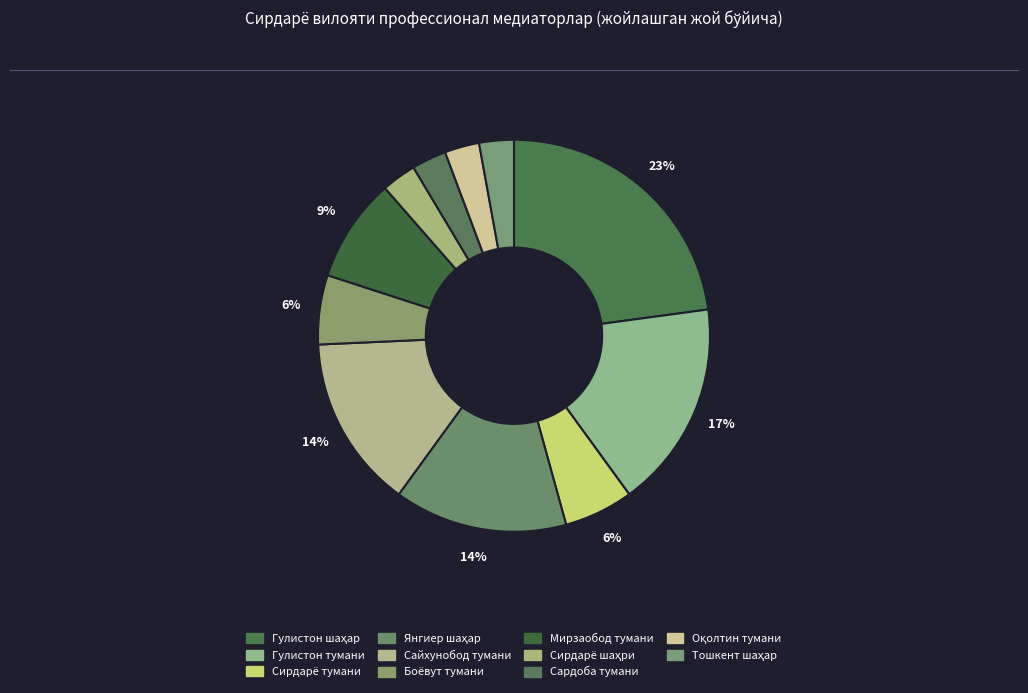

To the nearest percent, what portion does Янгиер шаҳар represent?

14%